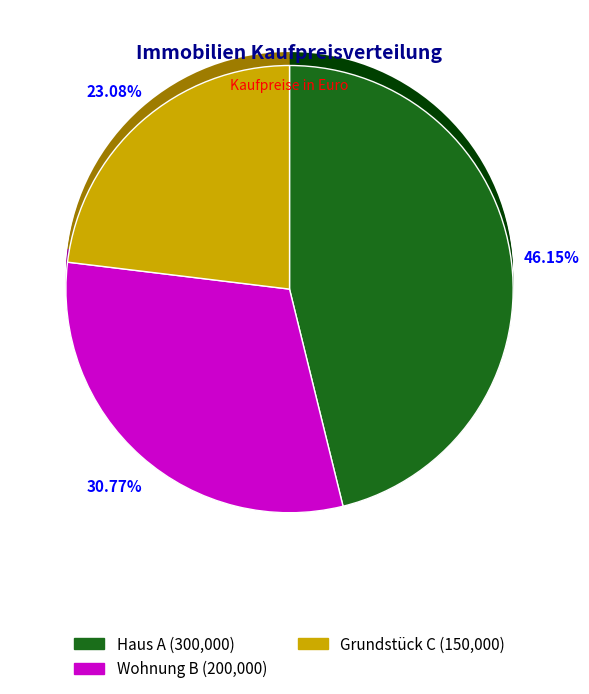

Which category has the smallest portion of the pie?

Grundstück C